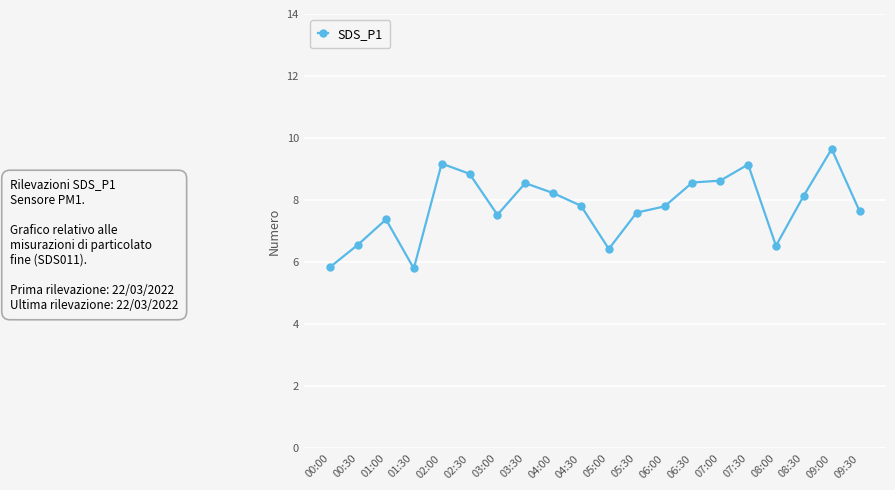

How many data points are less than 7?

5